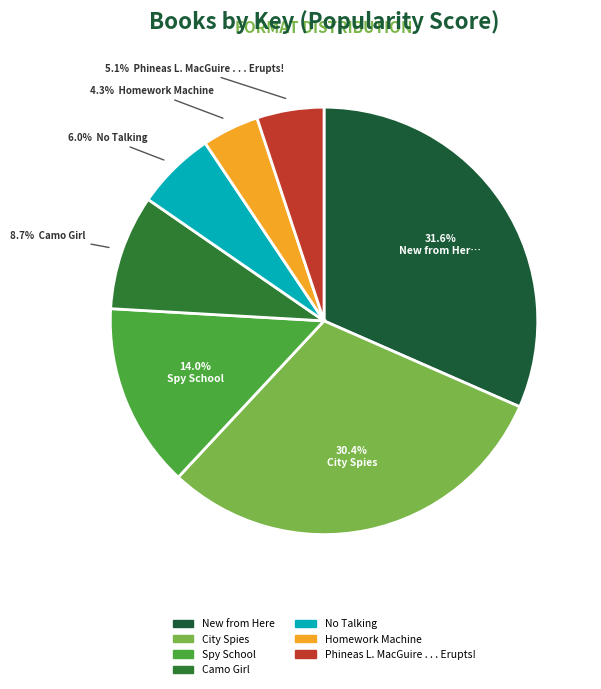

To the nearest percent, what percentage of the pie is No Talking?

6%